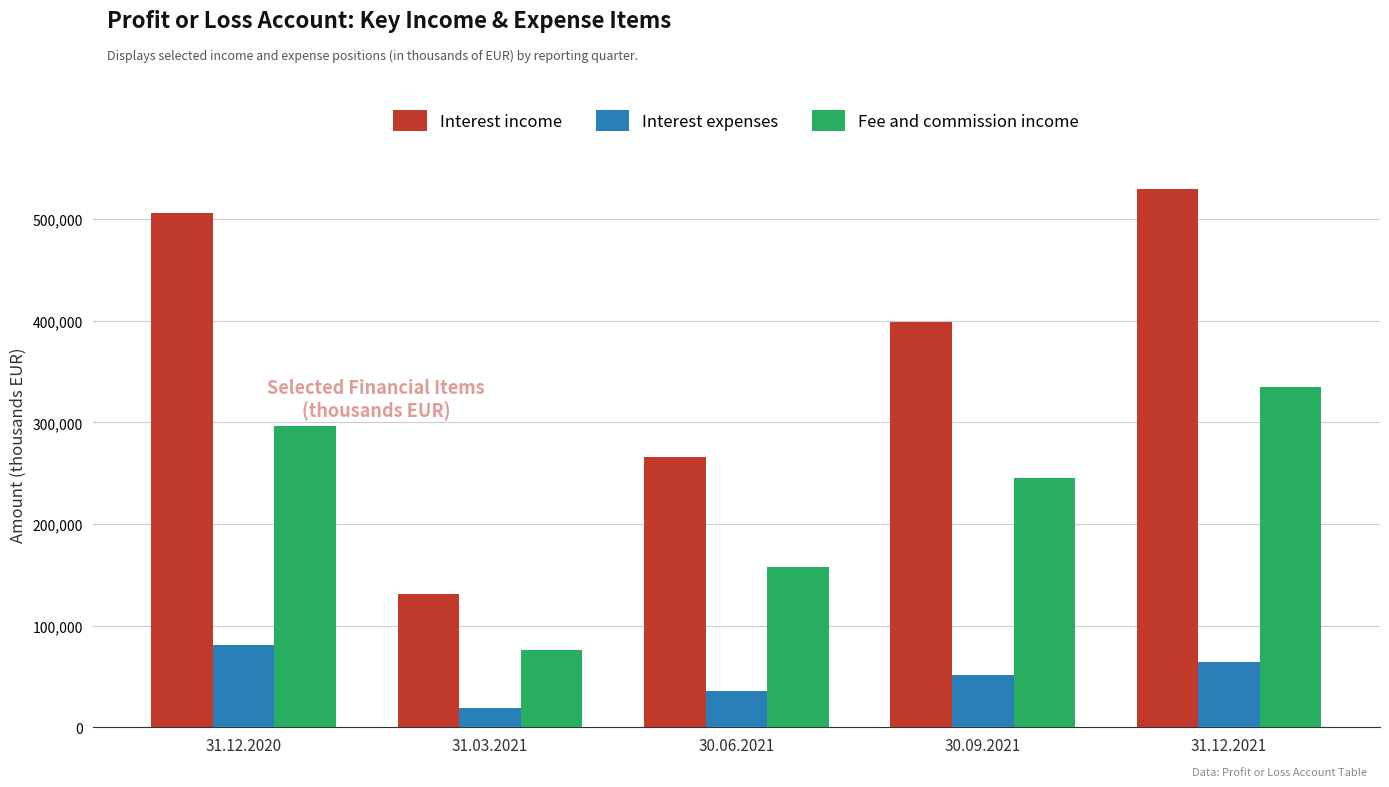

What is the sum of all Fee and commission income values?

1109578.2